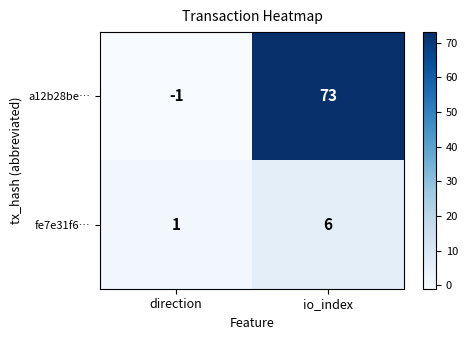

How many series are shown in this chart?

2